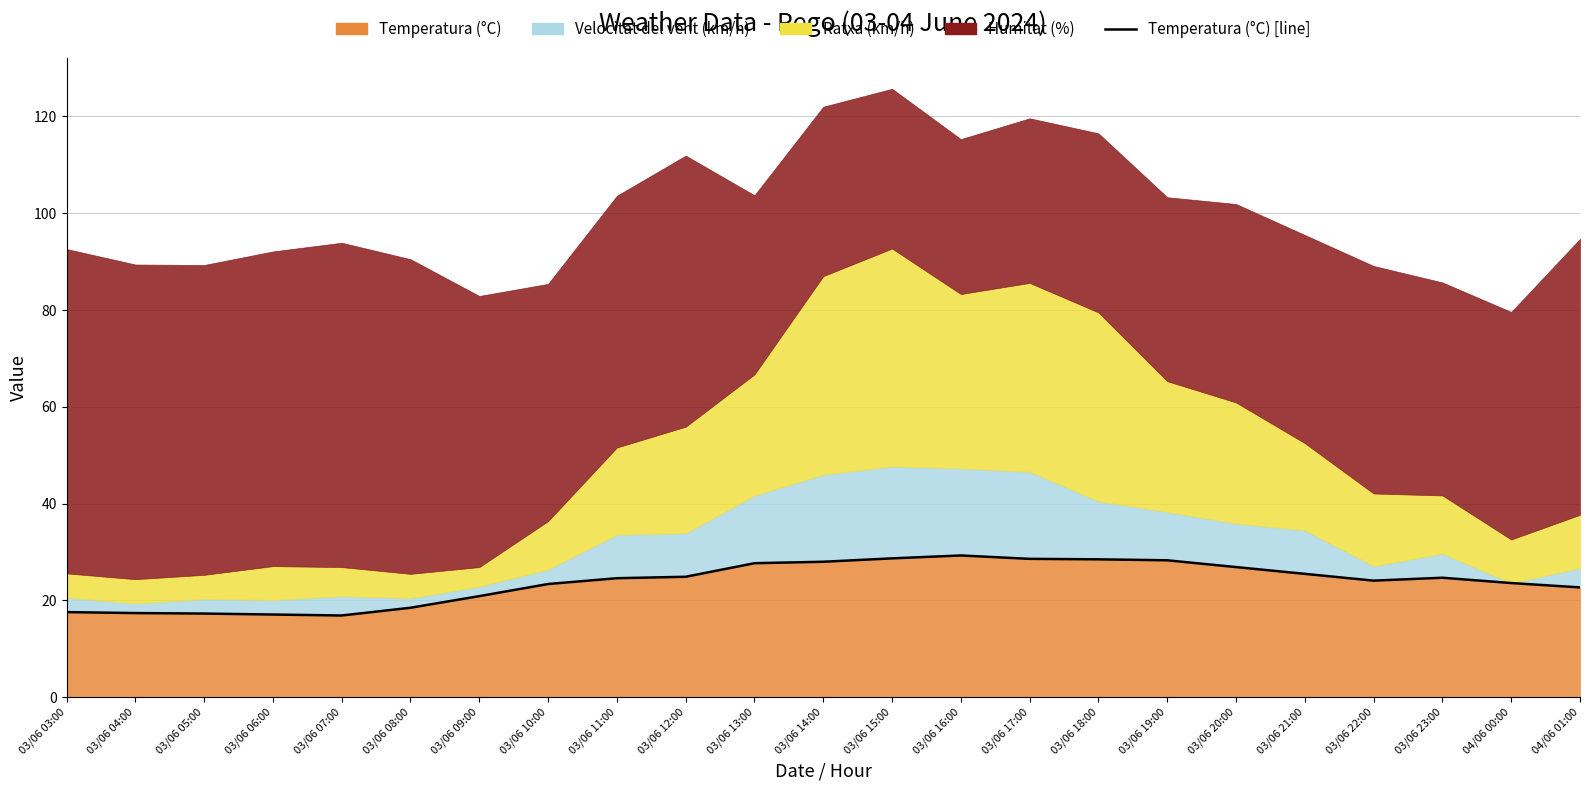

List the labels in order of value, largest first.

03/06 16:00, 03/06 15:00, 03/06 17:00, 03/06 18:00, 03/06 19:00, 03/06 14:00, 03/06 13:00, 03/06 20:00, 03/06 21:00, 03/06 12:00, 03/06 23:00, 03/06 11:00, 03/06 22:00, 04/06 00:00, 03/06 10:00, 04/06 01:00, 03/06 09:00, 03/06 08:00, 03/06 03:00, 03/06 04:00, 03/06 05:00, 03/06 06:00, 03/06 07:00